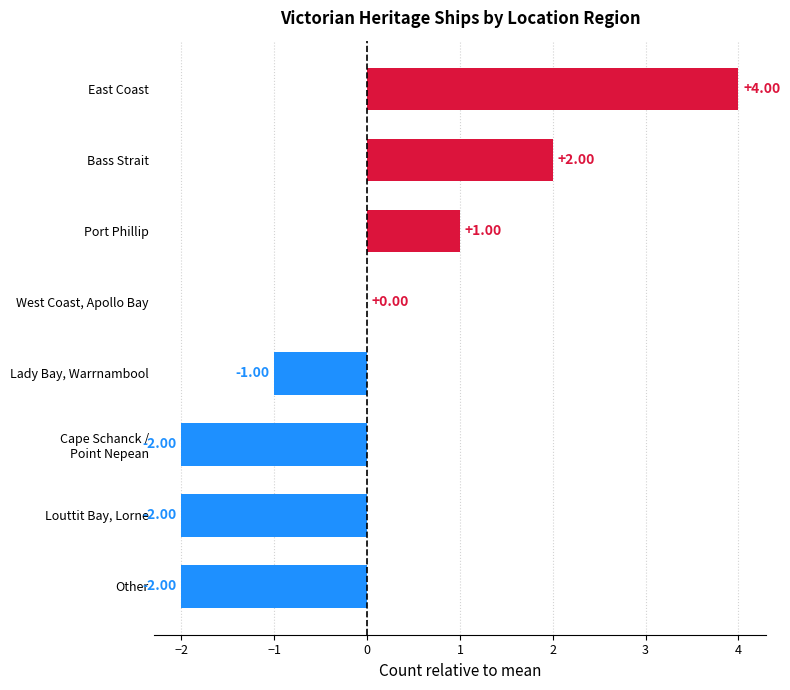

At which category does the chart reach its peak across all series?

East Coast